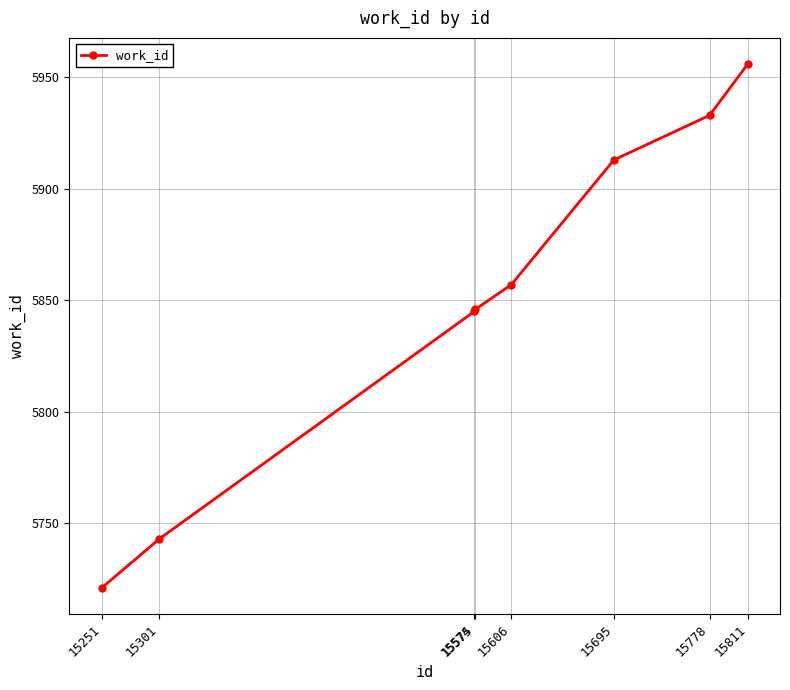

Approximately how many times larger is the value at 15695 compared to 15606?

1.0